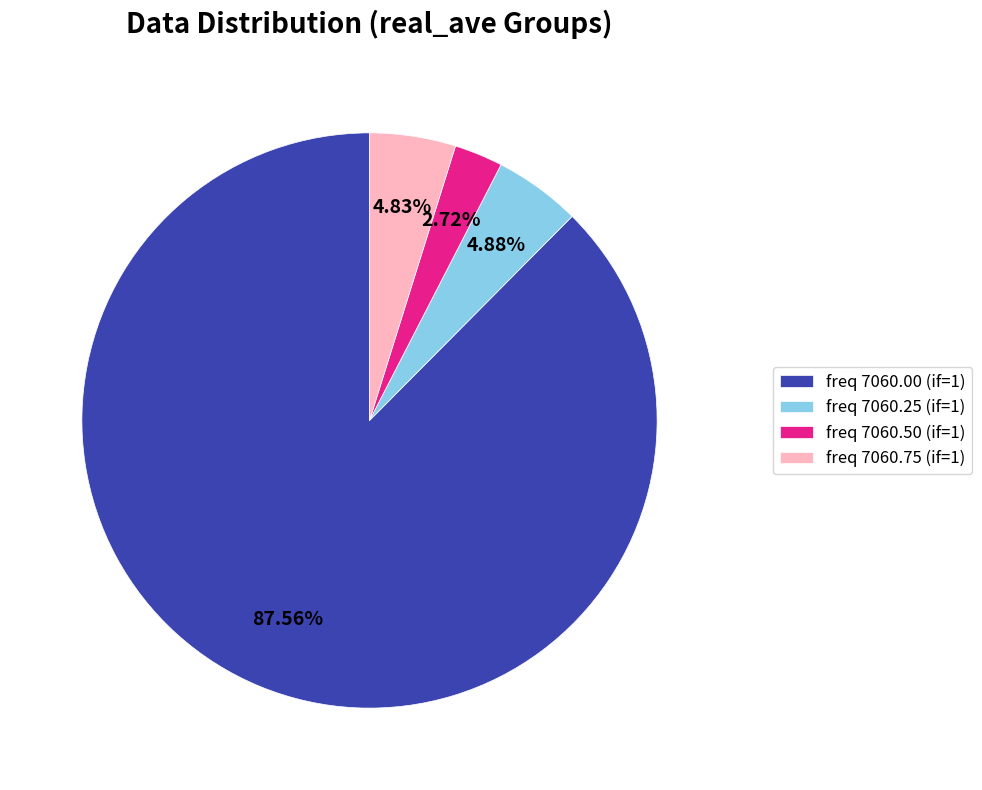

Which has a higher value, freq 7060.75 (if=1) or freq 7060.00 (if=1)?

freq 7060.00 (if=1)